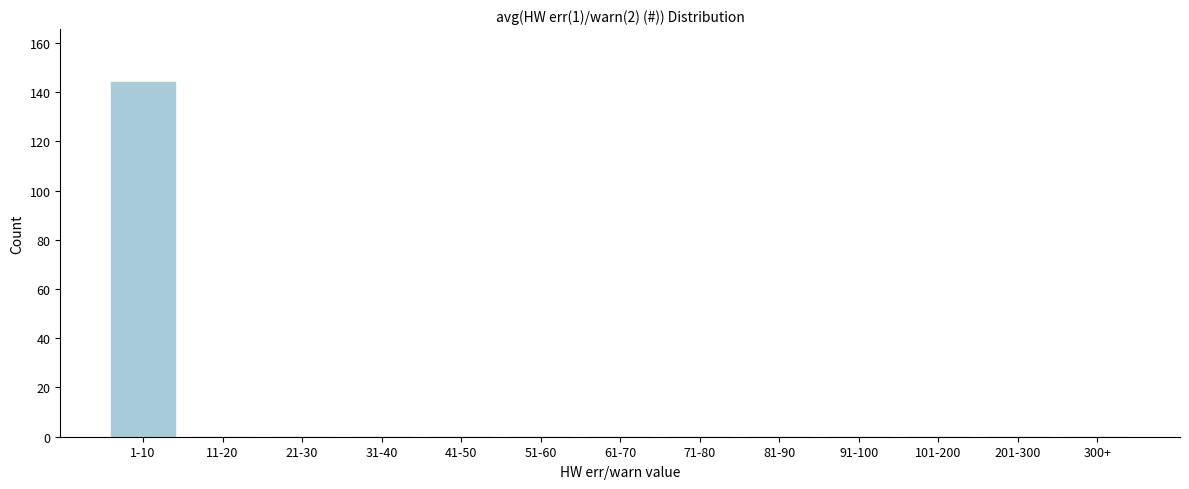

Reading left to right, what are all the values shown in this chart?

1-10=144	11-20=0	21-30=0	31-40=0	41-50=0	51-60=0	61-70=0	71-80=0	81-90=0	91-100=0	101-200=0	201-300=0	300+=0